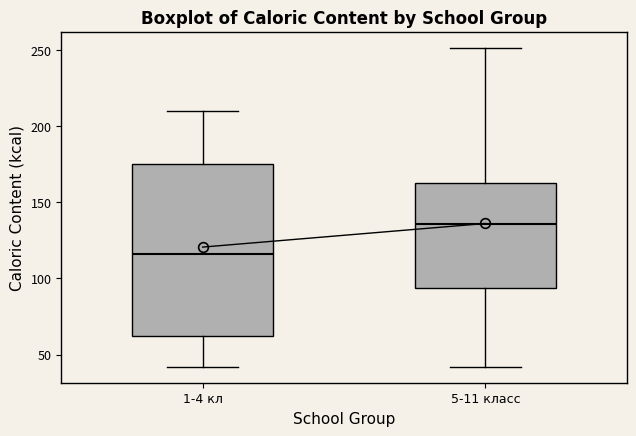

Reading left to right, read every box against the y-axis: the position of its median line, the range the box covers, and the ends of its whiskers. The values are not printed on the chart, so give them approximately, as read against the axis.

1-4 кл: median 115, box 65 to 175, whiskers 40 to 210
5-11 класс: median 135, box 95 to 165, whiskers 40 to 250